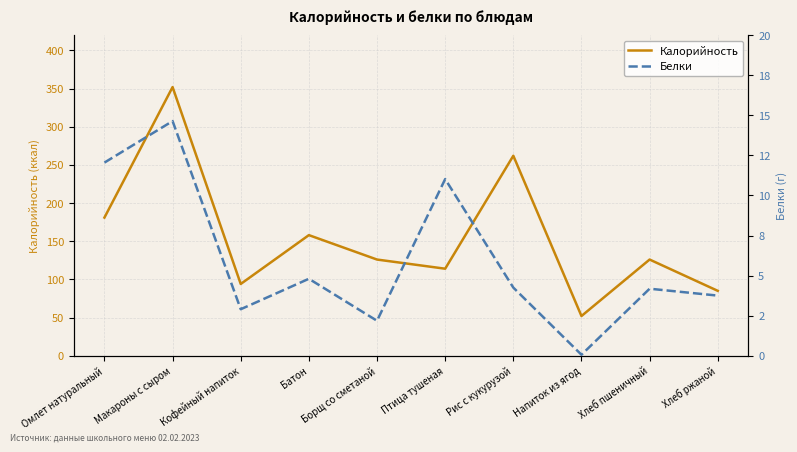

The value of Белки at Хлеб ржаной is 3.8. True or false?

True